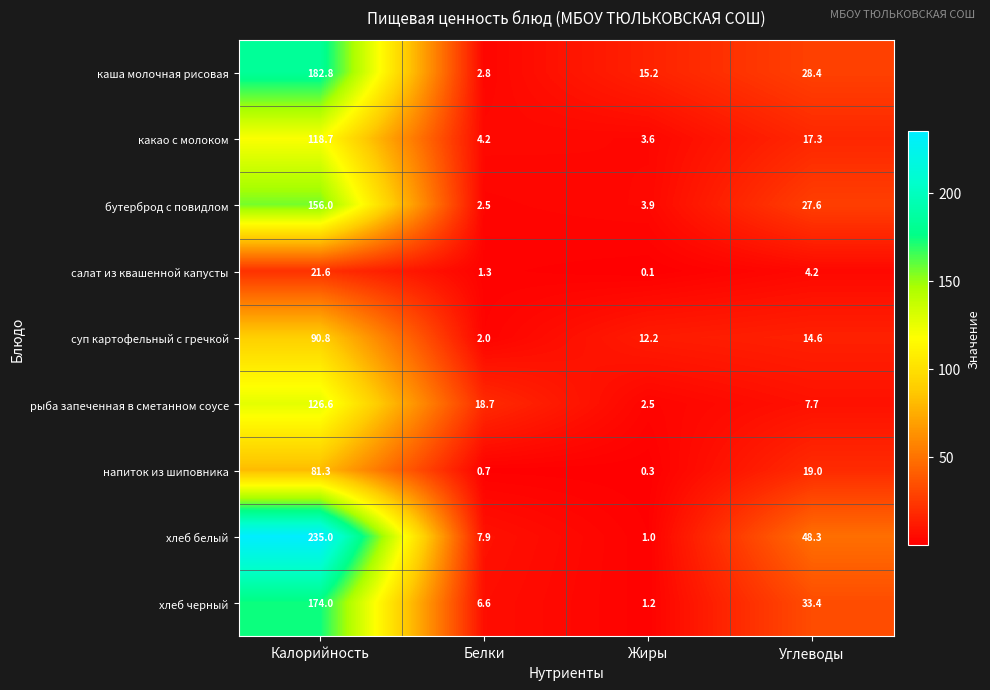

The суп картофельный с гречкой series shows 14.6 at Углеводы. True or false?

True